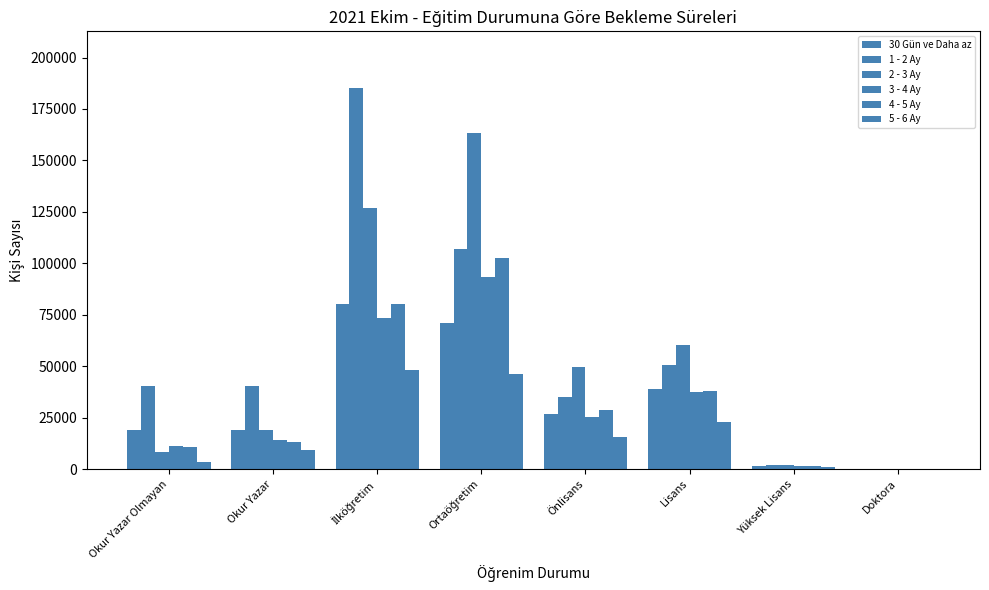

At how many categories does at least one series exceed 20883?

6